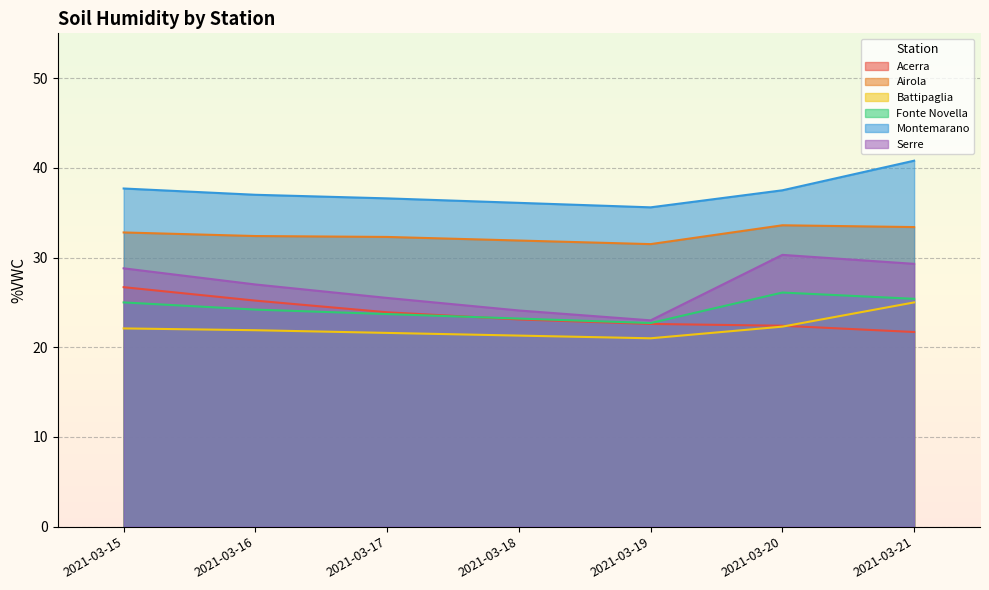

At which category does the chart reach its minimum across all series?

2021-03-19